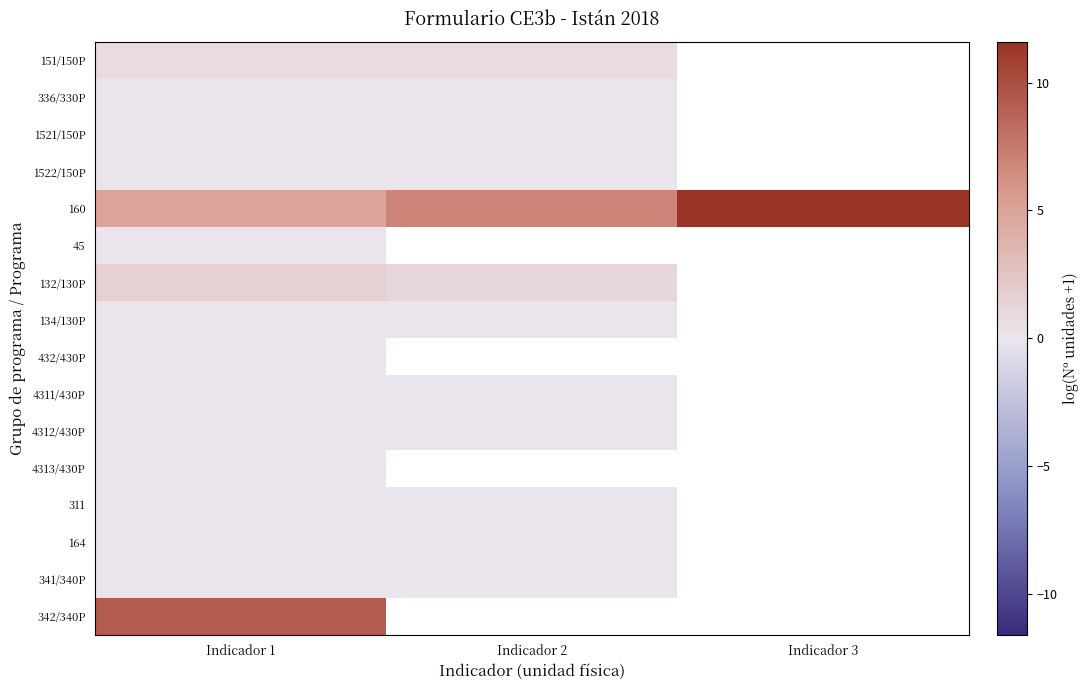

At Indicador 1, list the series in order from smallest to largest.

336/330P, 1521/150P, 1522/150P, 45, 134/130P, 432/430P, 4311/430P, 4312/430P, 4313/430P, 311, 164, 341/340P, 151/150P, 132/130P, 160, 342/340P